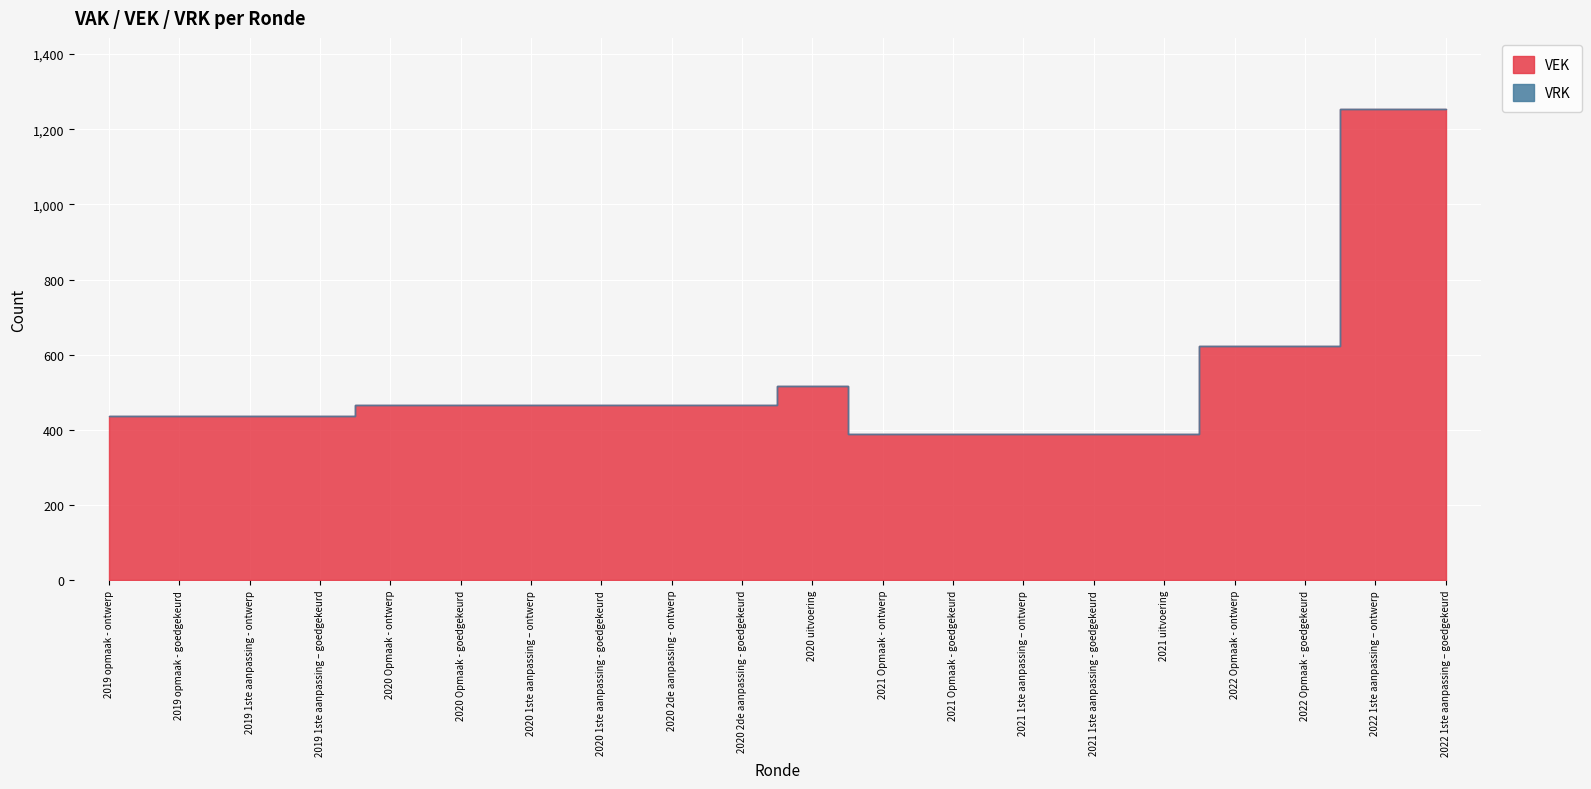

Which series has the largest total across all categories?

VEK